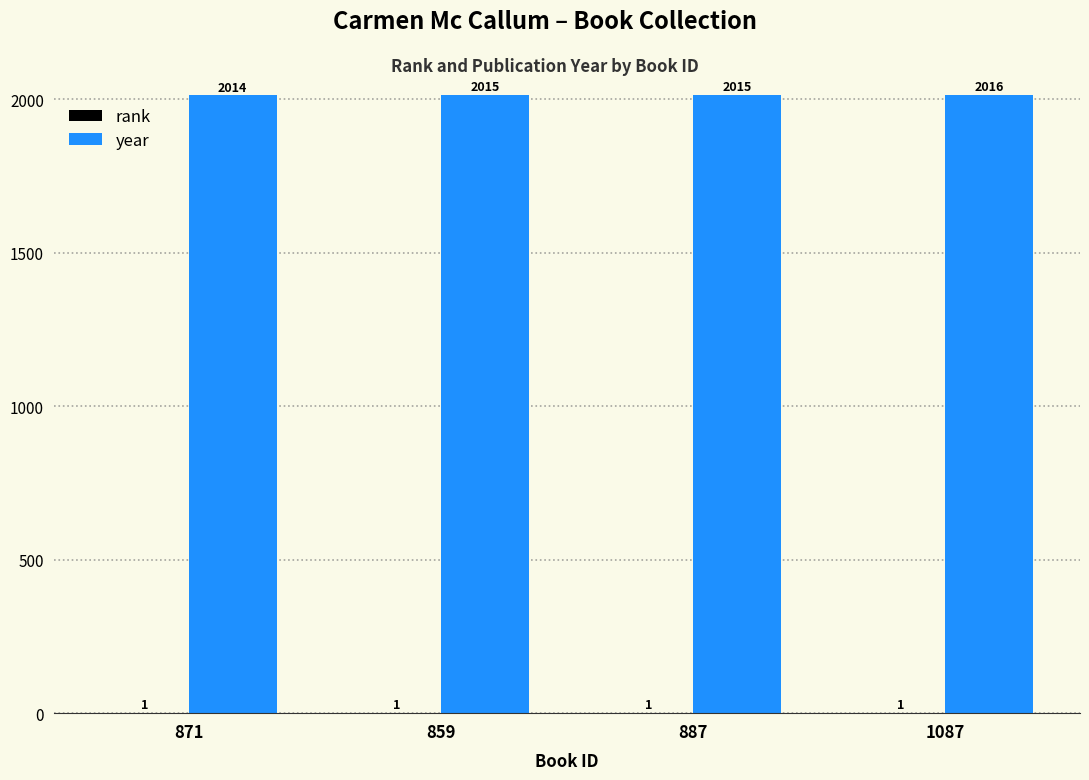

What is the sum of all year values?

8060